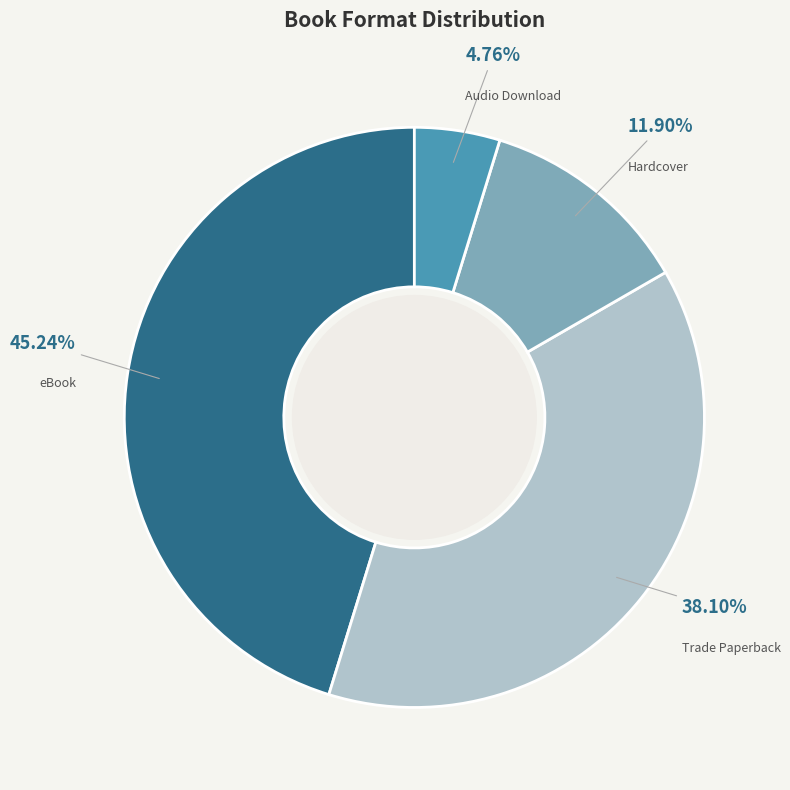

Approximately how many times larger is the value at Trade Paperback compared to eBook?

0.8